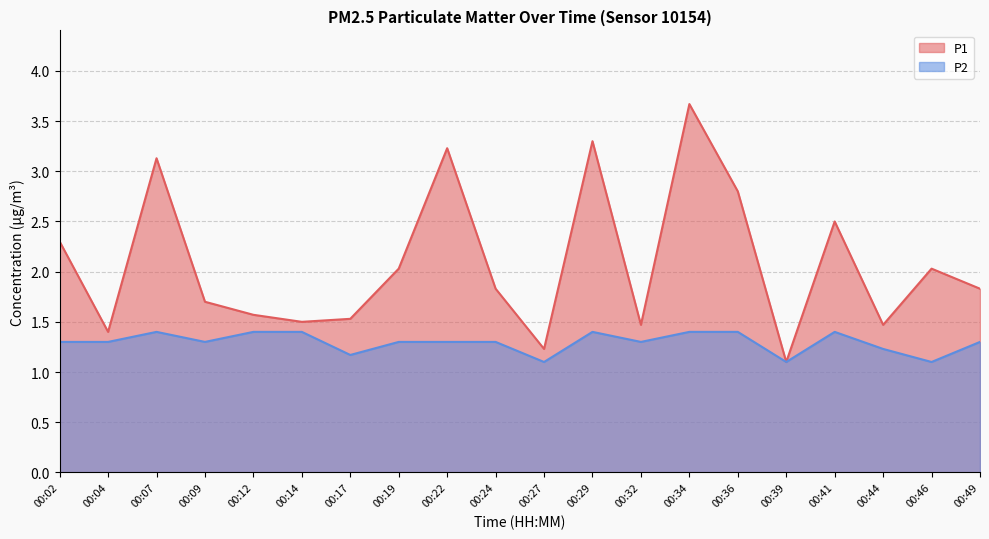

At 00:29, list the series in order from smallest to largest.

P2, P1